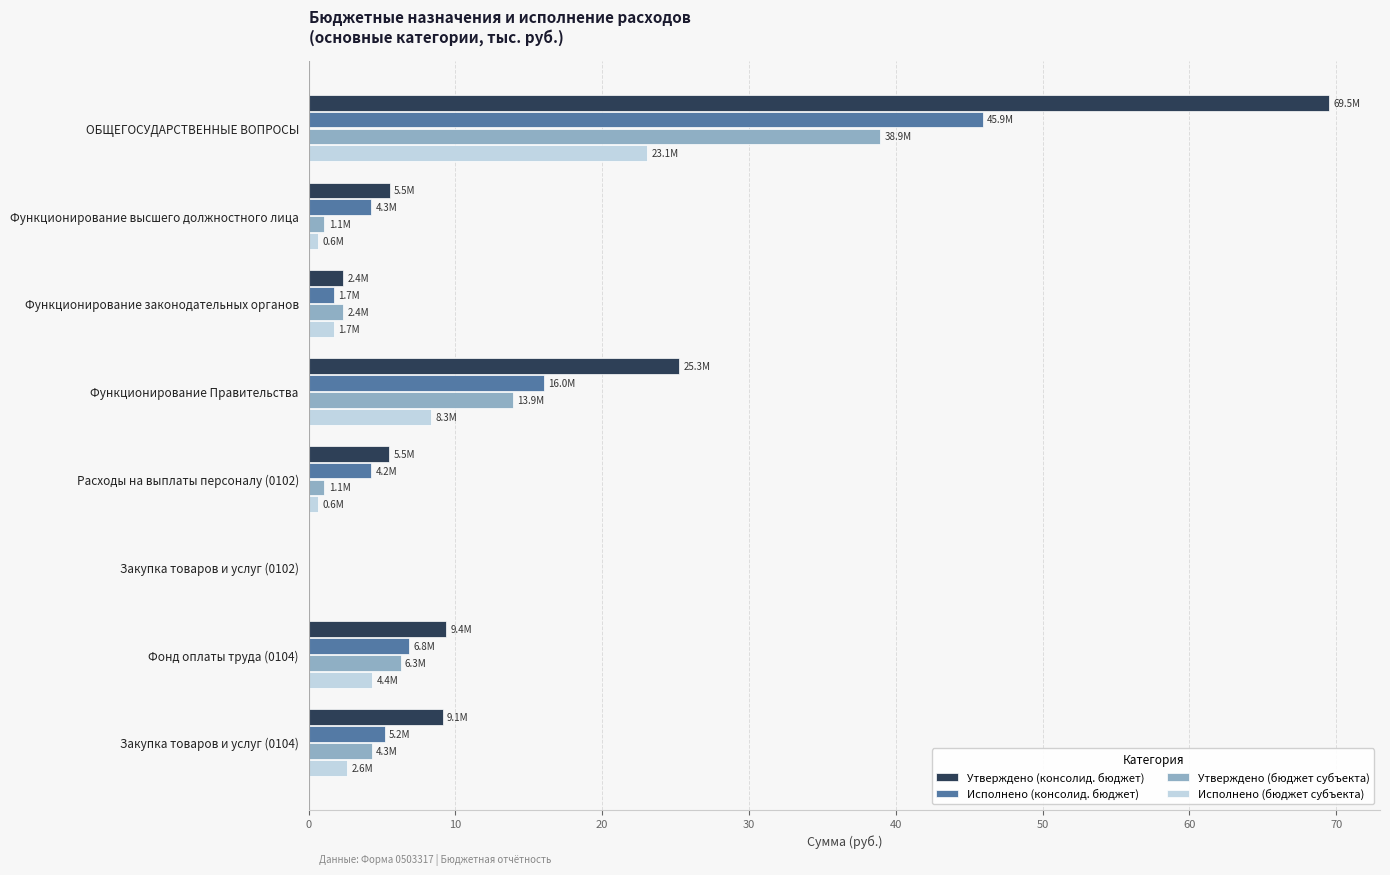

Which category has the highest value across all series?

ОБЩЕГОСУДАРСТВЕННЫЕ ВОПРОСЫ